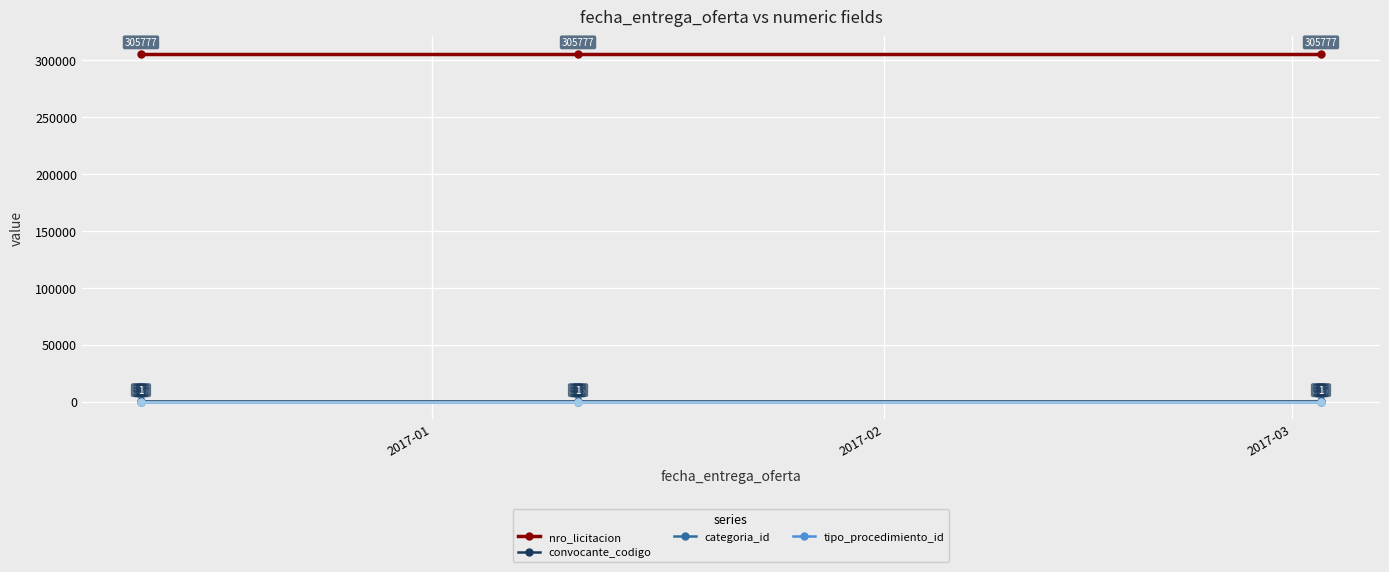

What is the value of the tipo_procedimiento_id point at the 3rd from the left?

3